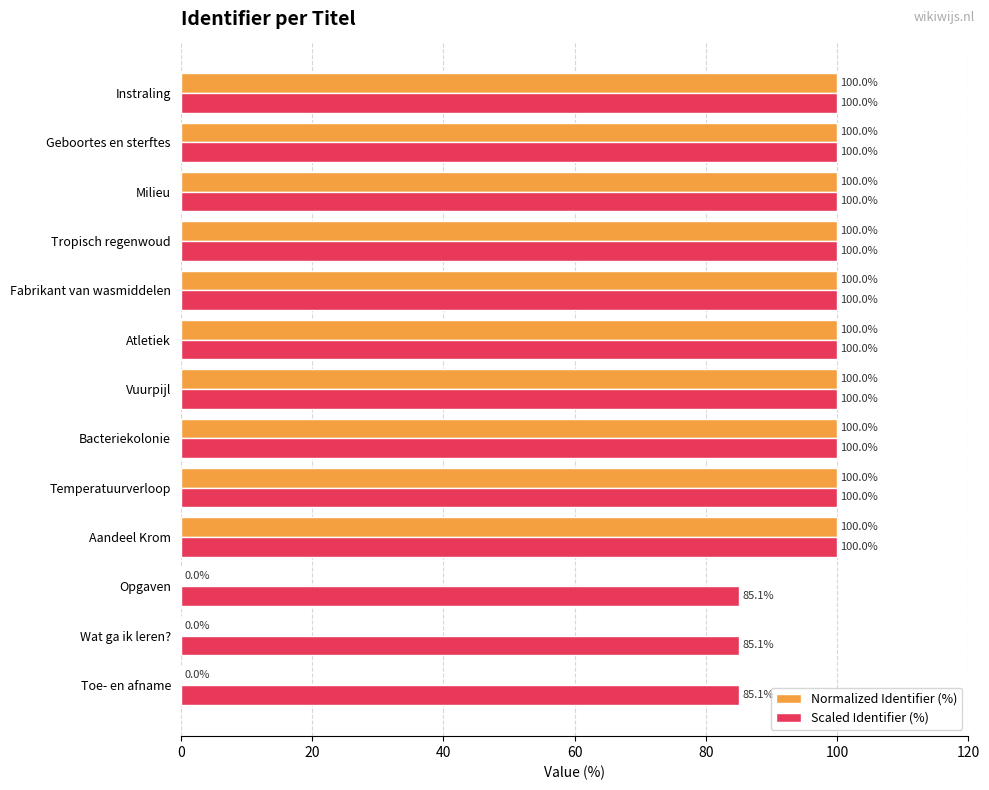

The Normalized Identifier (%) series shows 100.0 at Fabrikant van wasmiddelen. True or false?

True